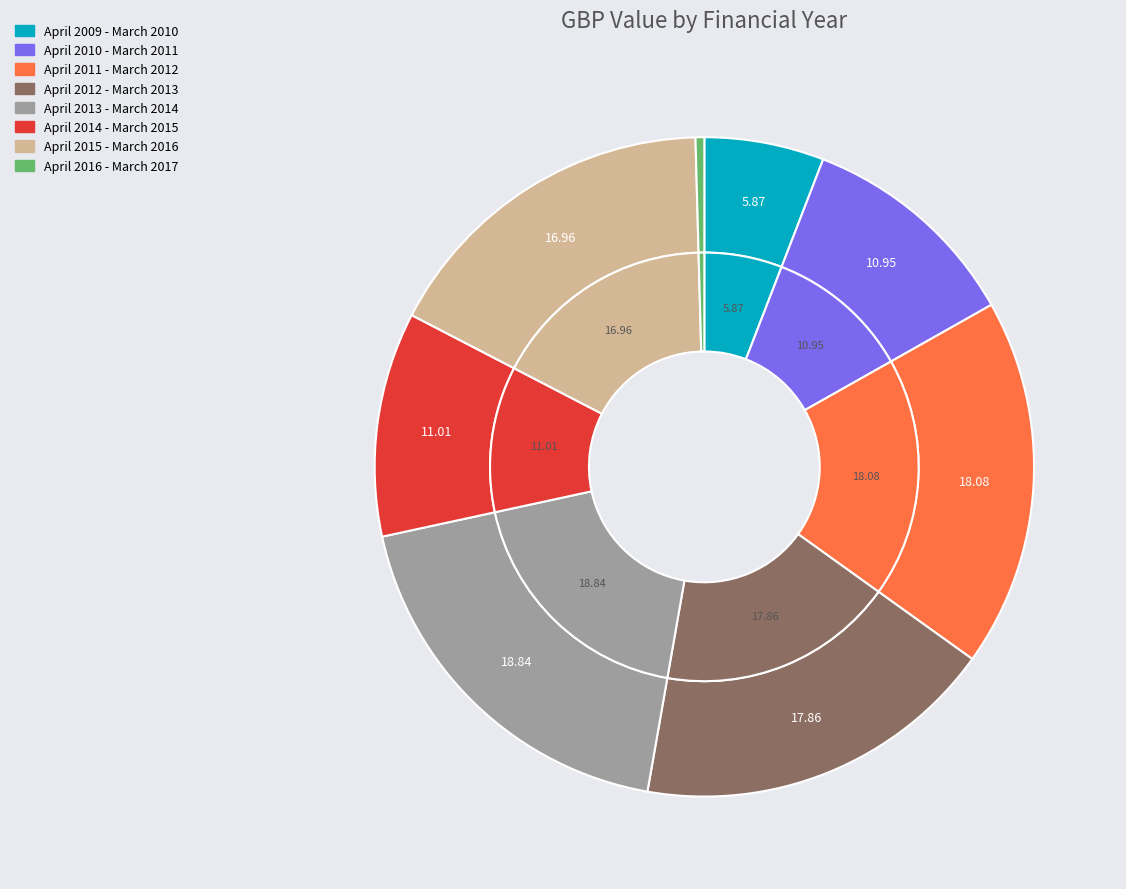

What is the largest slice in the pie chart?

April 2013 - March 2014